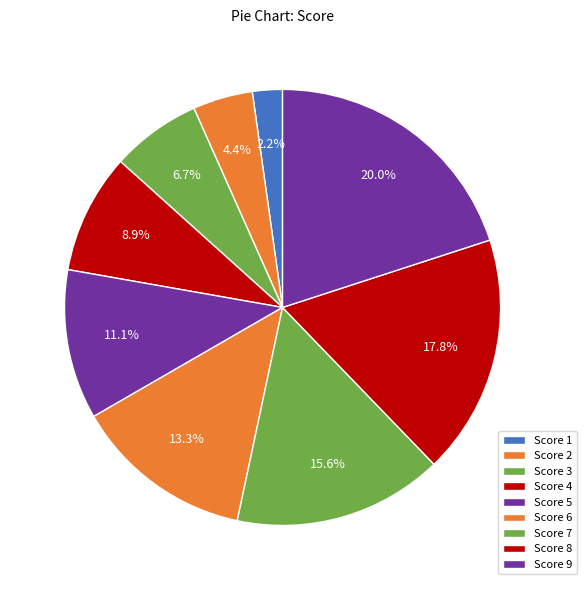

What percentage is the Score 9 slice, to the nearest percent?

20%